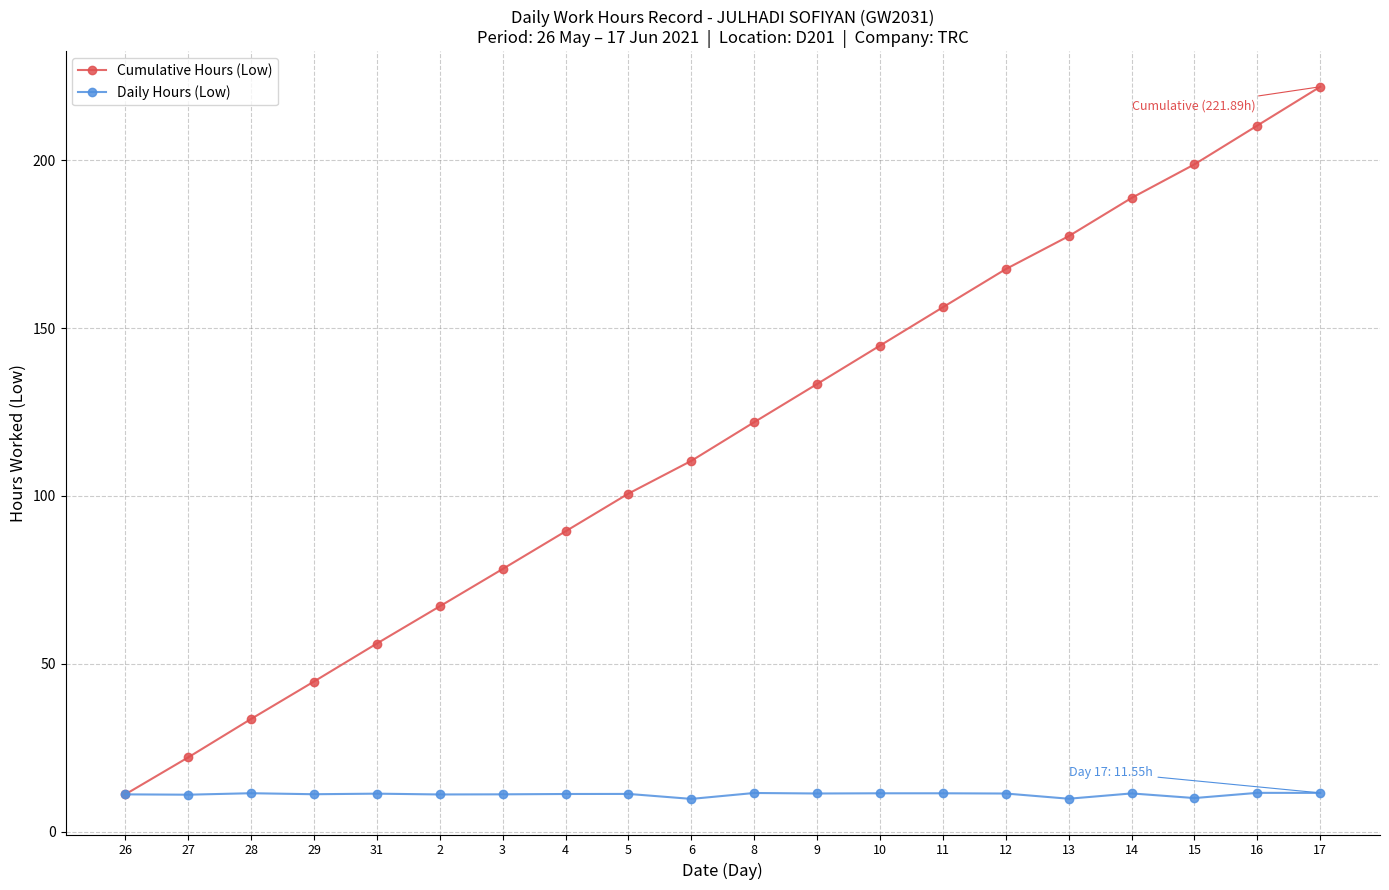

Does the chart display data point markers on the line(s)?

Yes